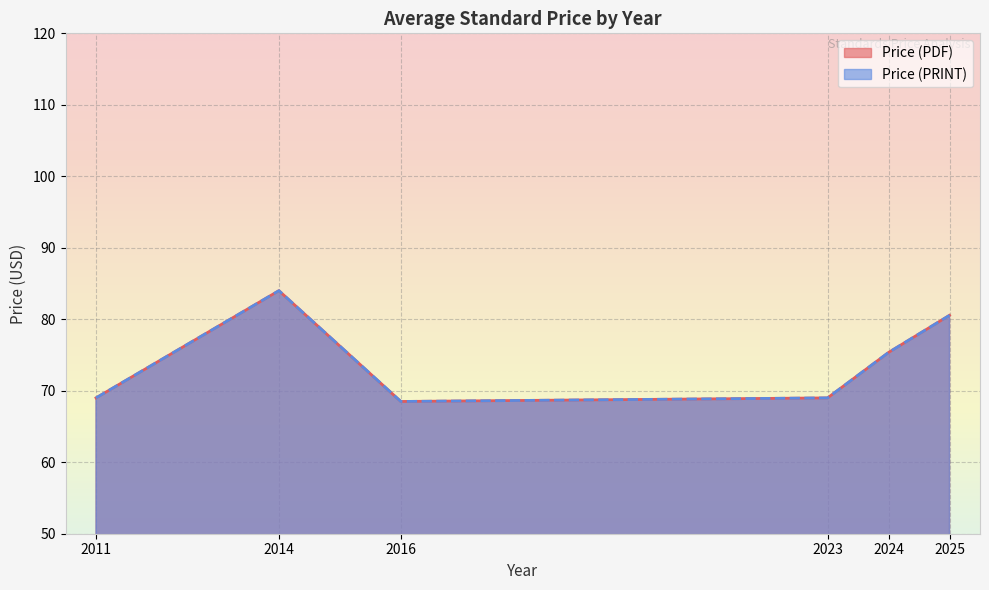

Does the chart display data point markers on the line(s)?

No